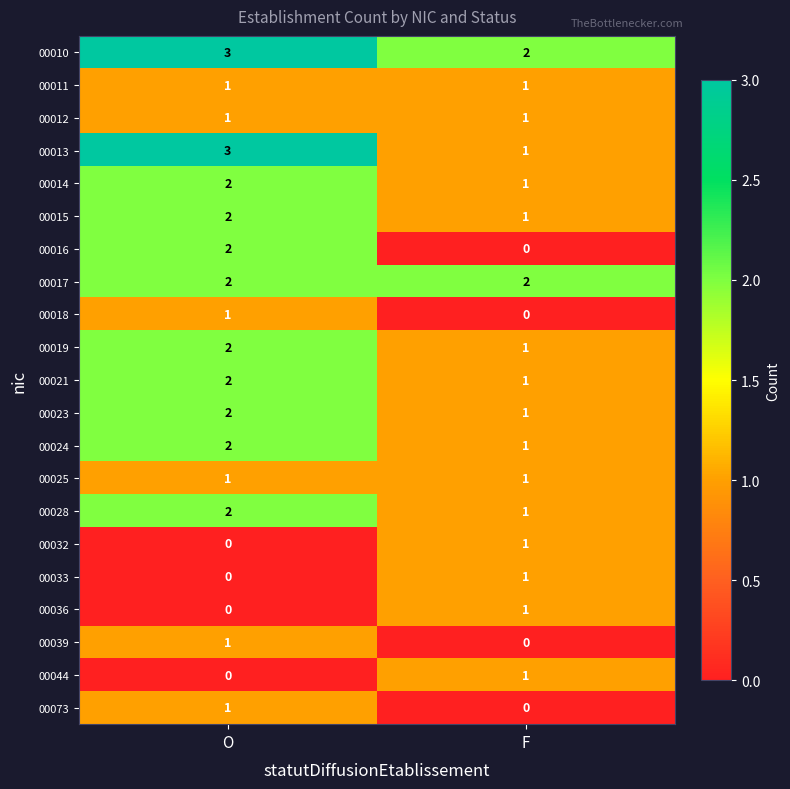

True or false: 00010 has a value of 2 at F.

True